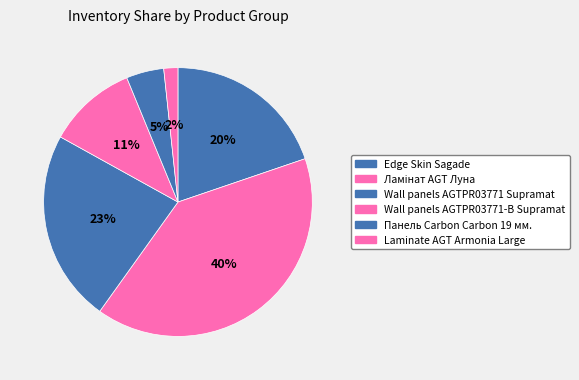

Does Панель Carbon Carbon 19 мм. represent more than half of the total?

No